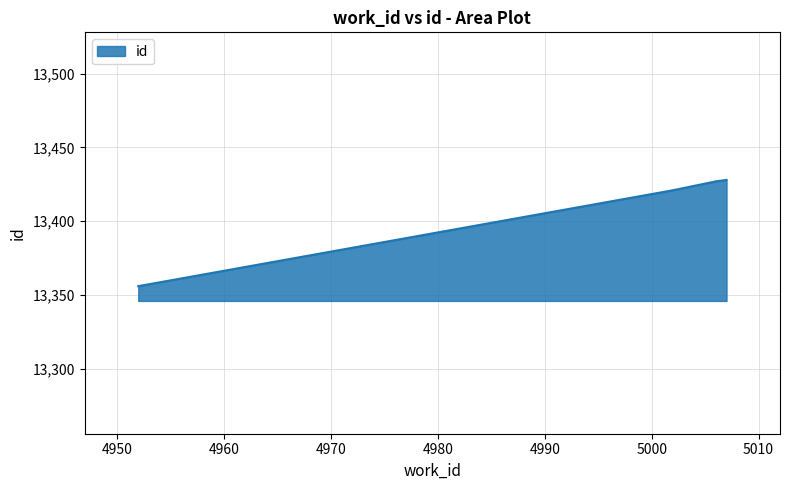

True or false: the data has more than 1 interior local peaks.

False